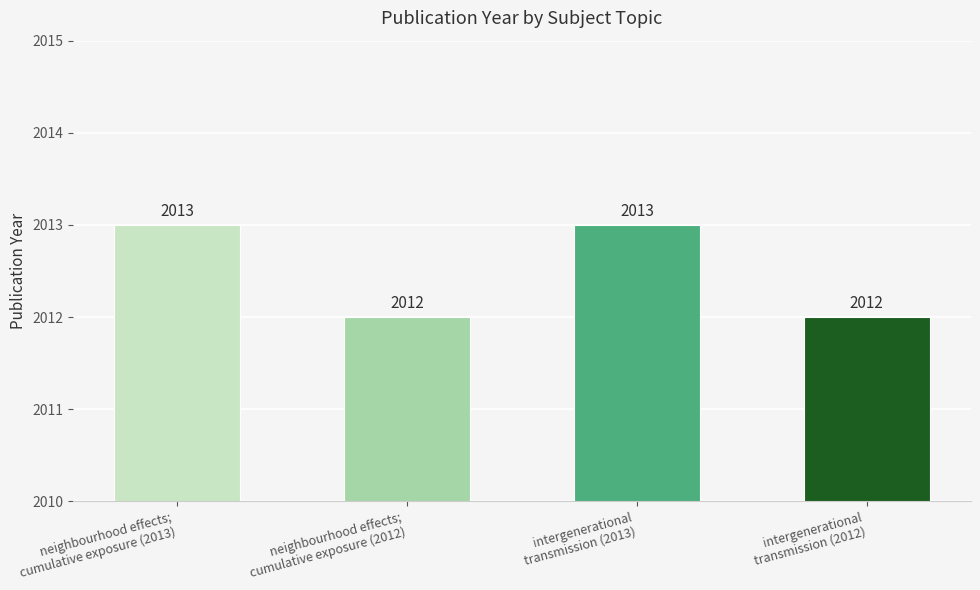

How many bars are there in total?

4